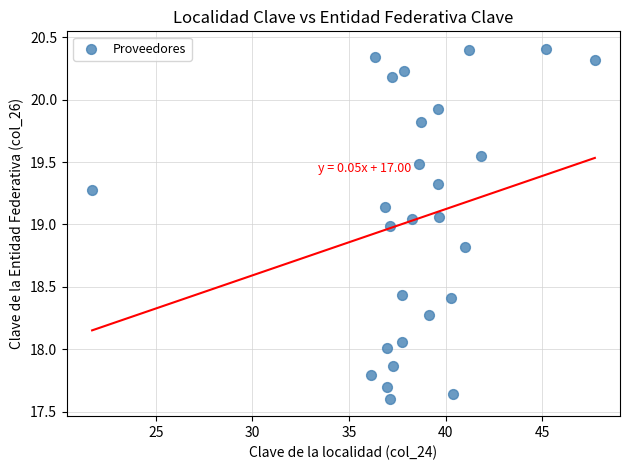

What is the range of X values (max minus min)?

26.0